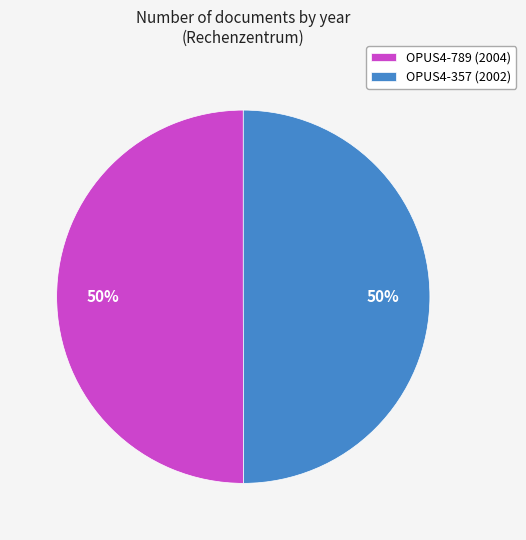

Count the number of slices in the pie.

2